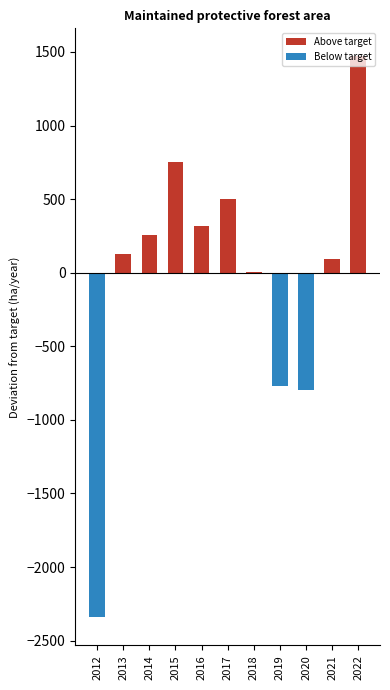

The value of Below target at 2016 is 1207.7. True or false?

False